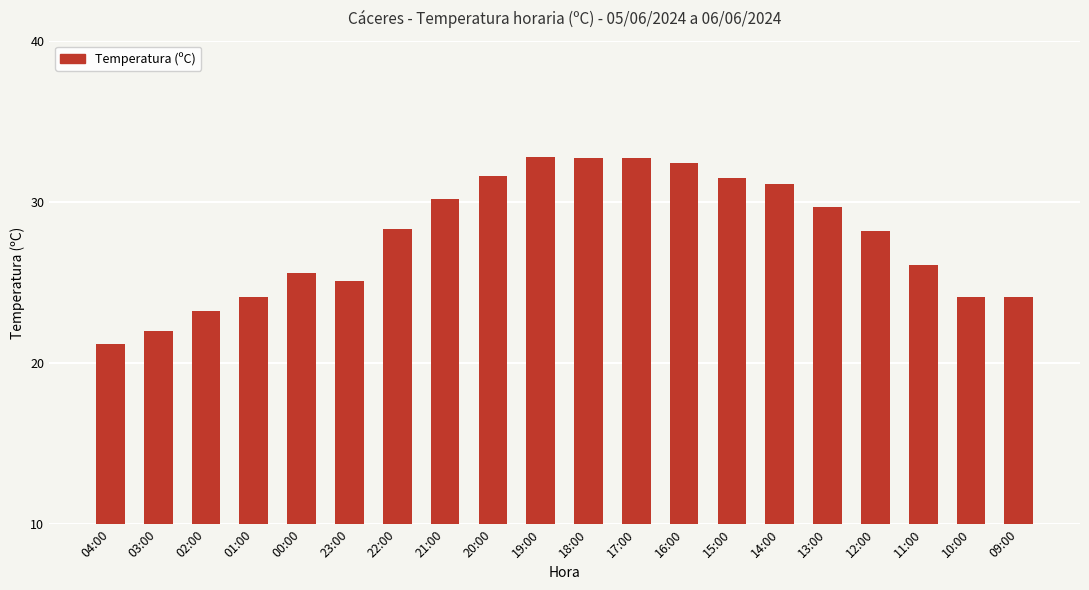

What is the sum of all values?

556.7